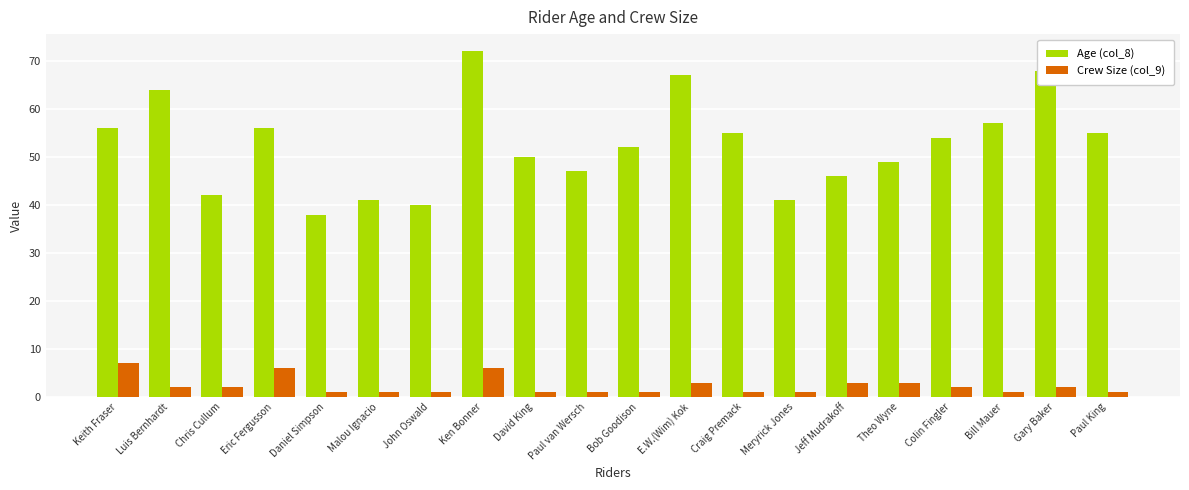

What is the difference between the maximum and minimum values in the Crew Size (col_9) series?

6